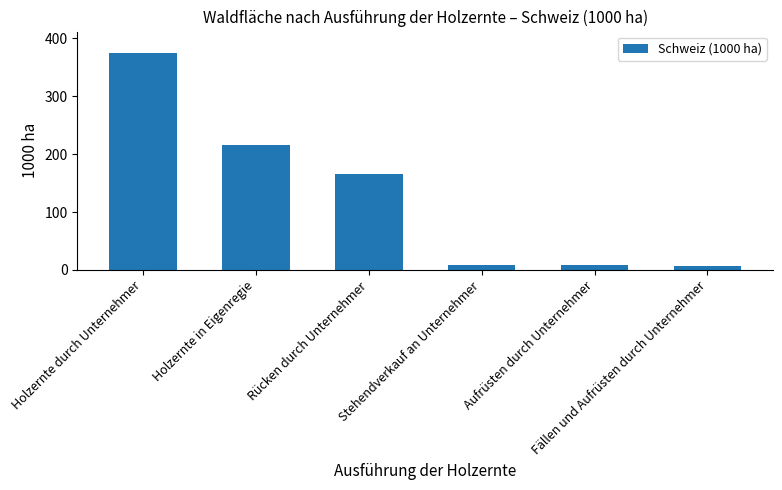

What is the difference between the values at Holzernte in Eigenregie and Rücken durch Unternehmer?

50.2